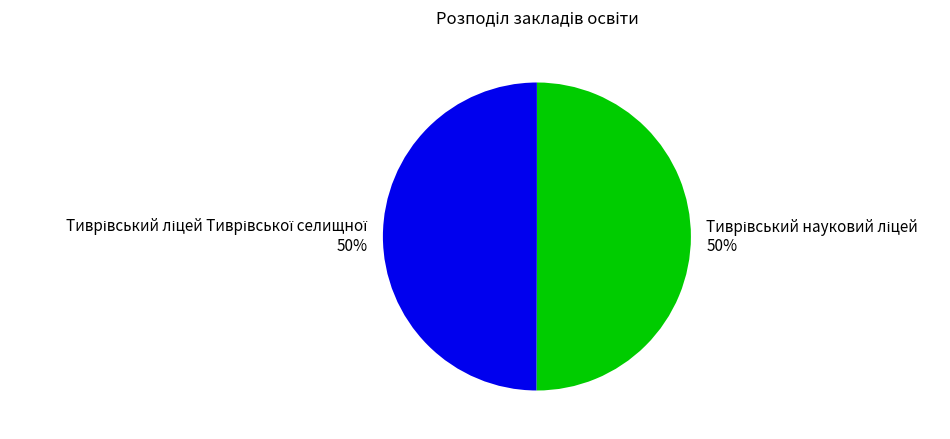

To the nearest percent, what is the average slice percentage?

50%